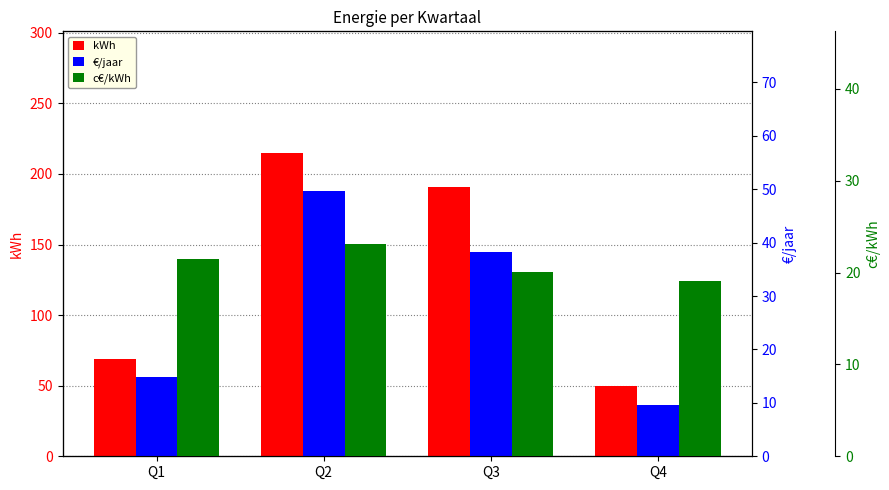

What is the sum of all €/jaar values?

112.3